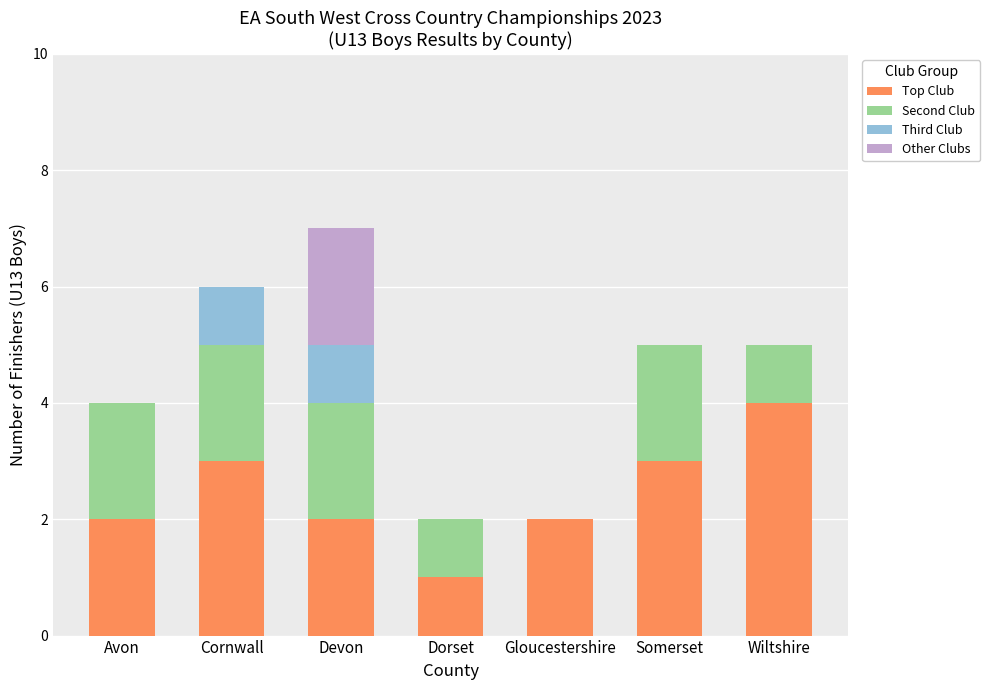

What is the maximum value for Top Club?

4